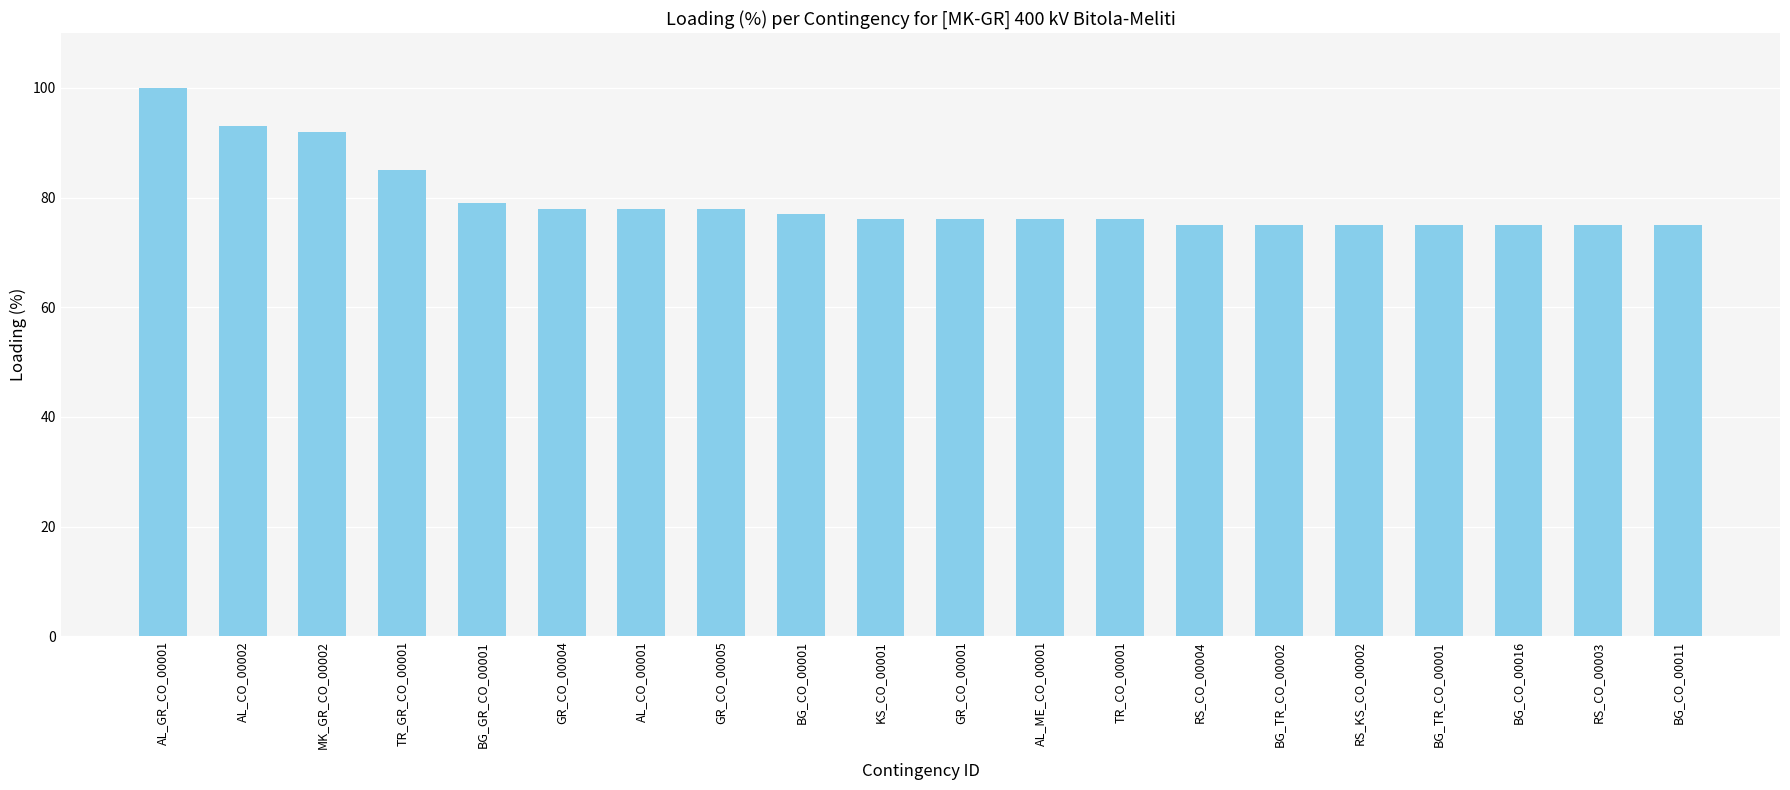

What is the difference between the second highest and second lowest values?

18